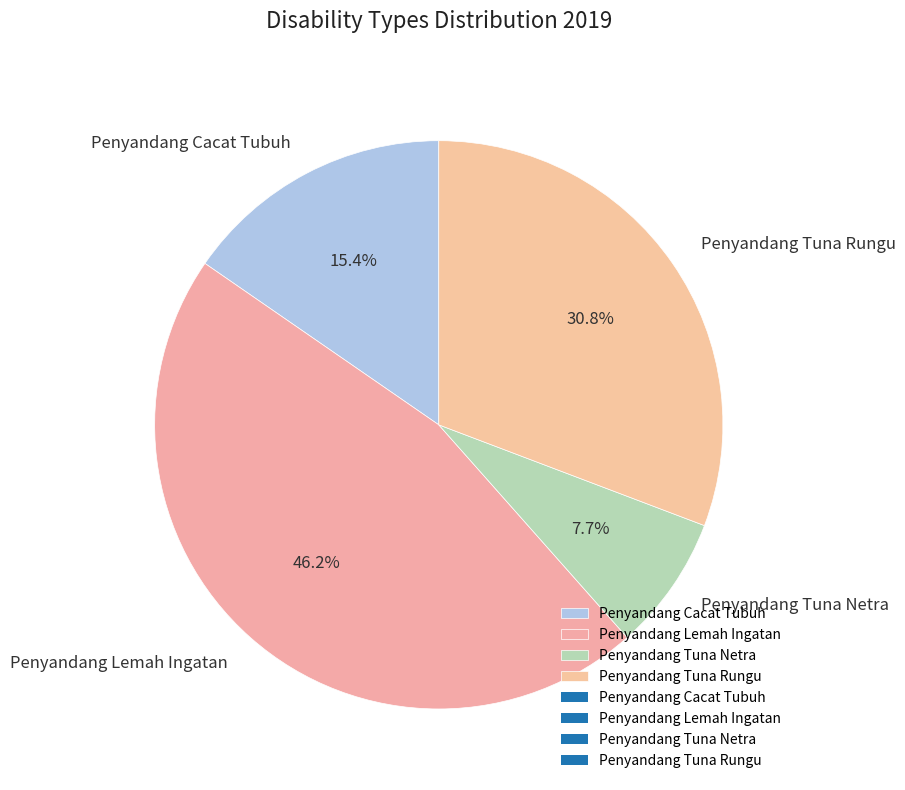

Is there any slice that represents more than half of the pie?

No